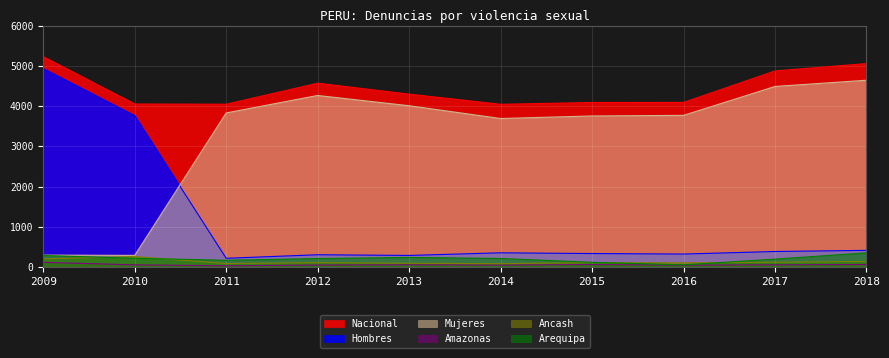

What is the approximate value of Hombres at 2015?

335